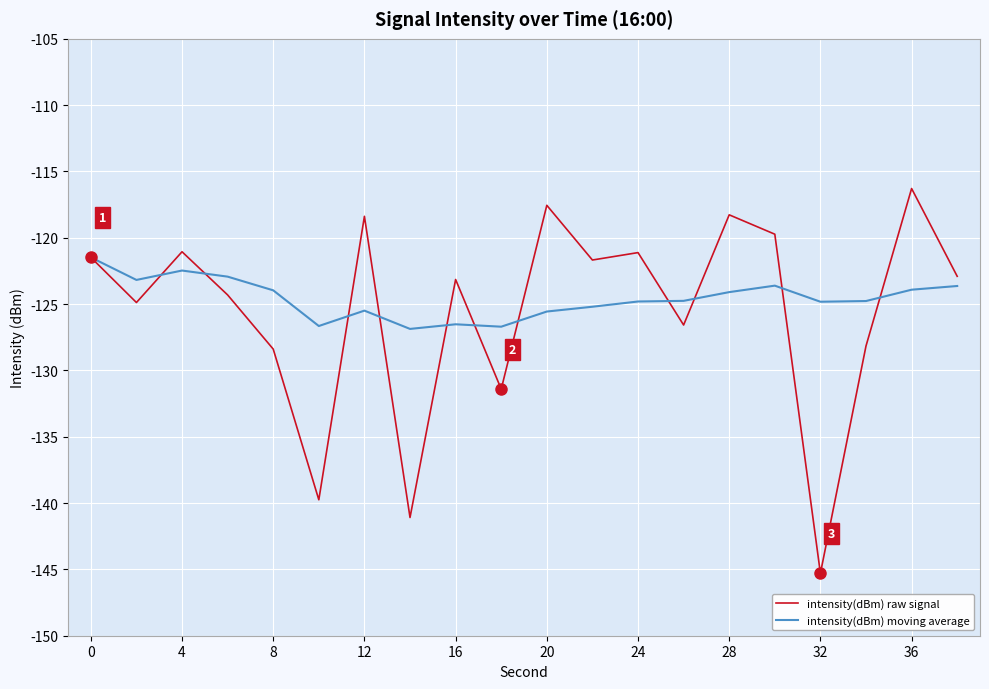

What is the minimum value for intensity(dBm) moving average?

-126.9